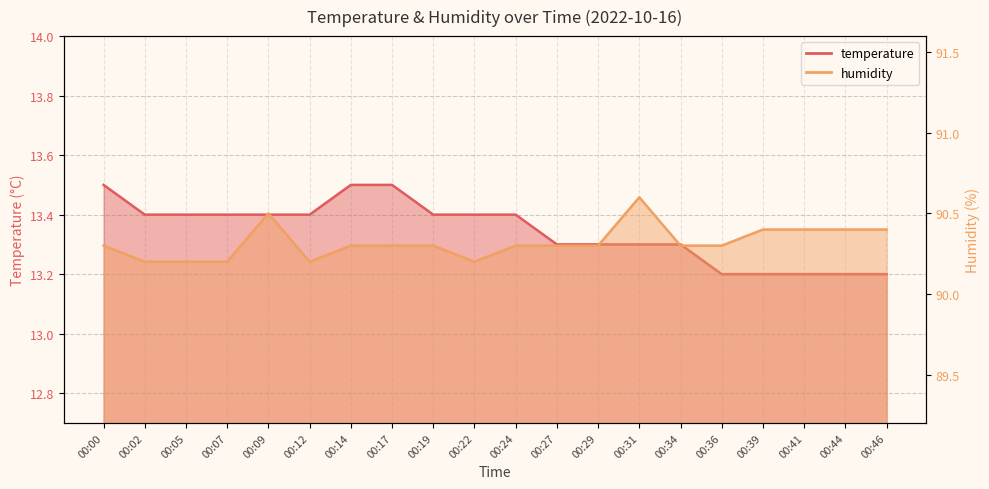

True or false: humidity and temperature intersect in this chart.

False